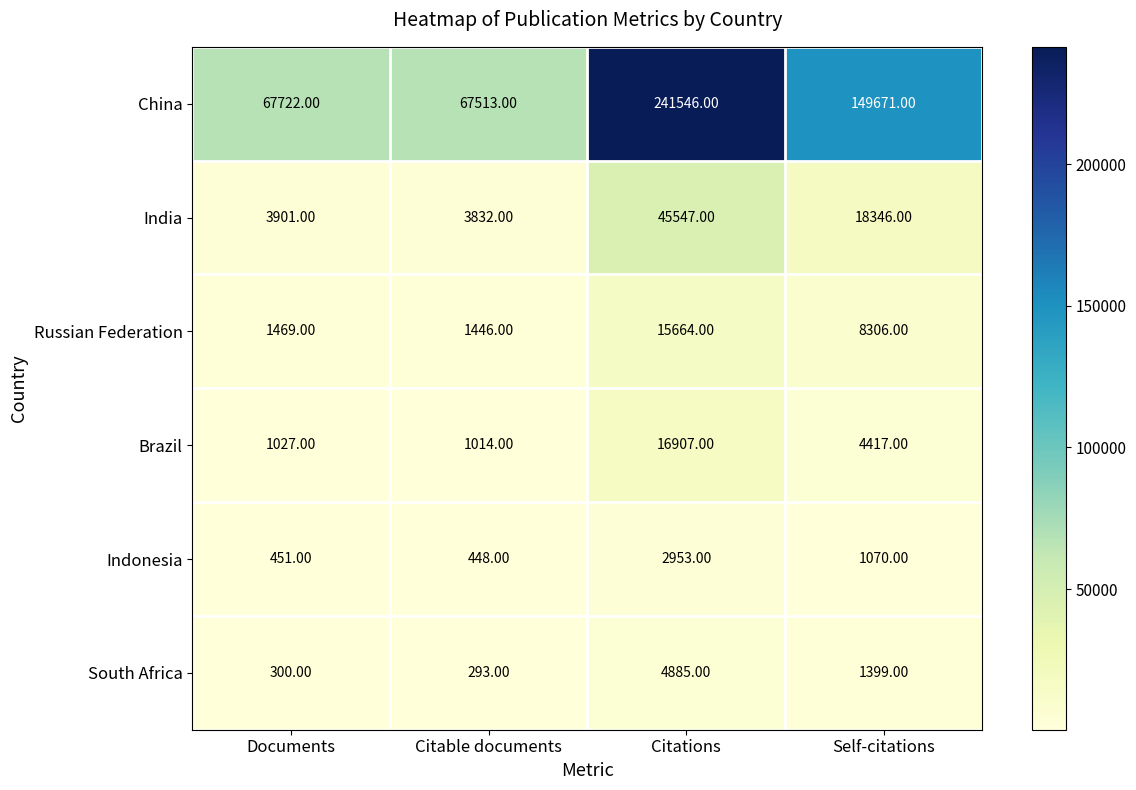

Where does the Russian Federation series first go above 8306?

Citations